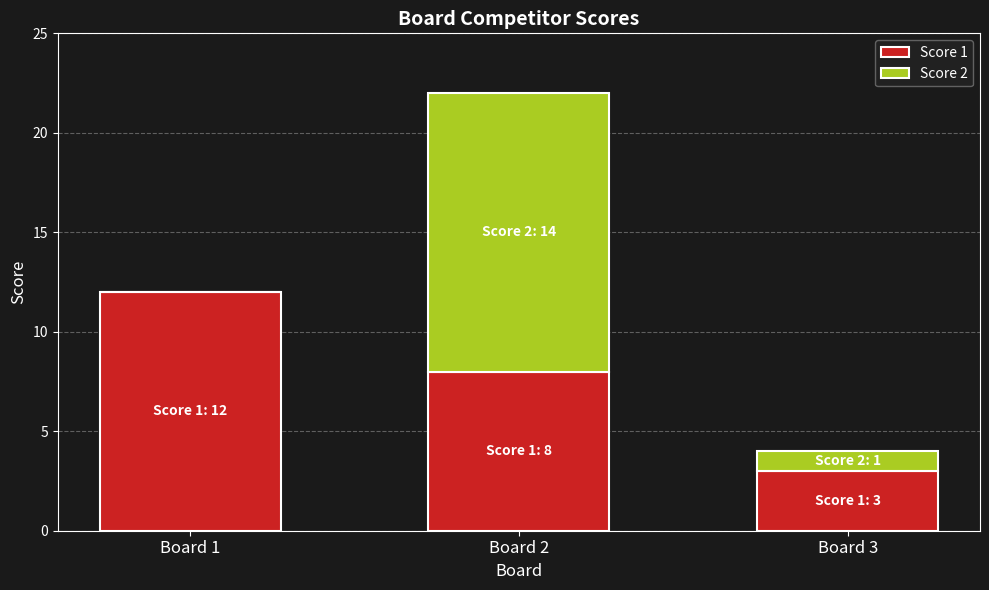

Reading right to left, what are the values for Score 1?

Board 3=3	Board 2=8	Board 1=12